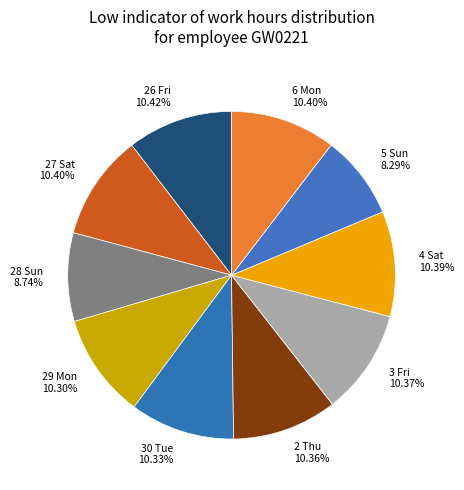

Combined, what portion of the pie is 26 Fri and 6 Mon?

20.8%